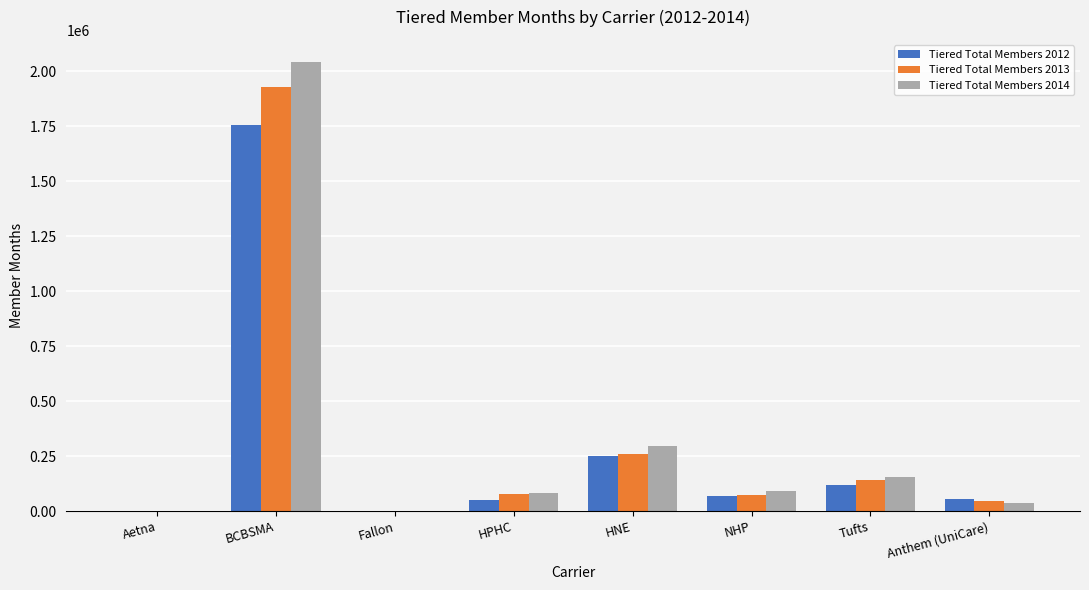

What is the maximum value shown in the chart?

2041661